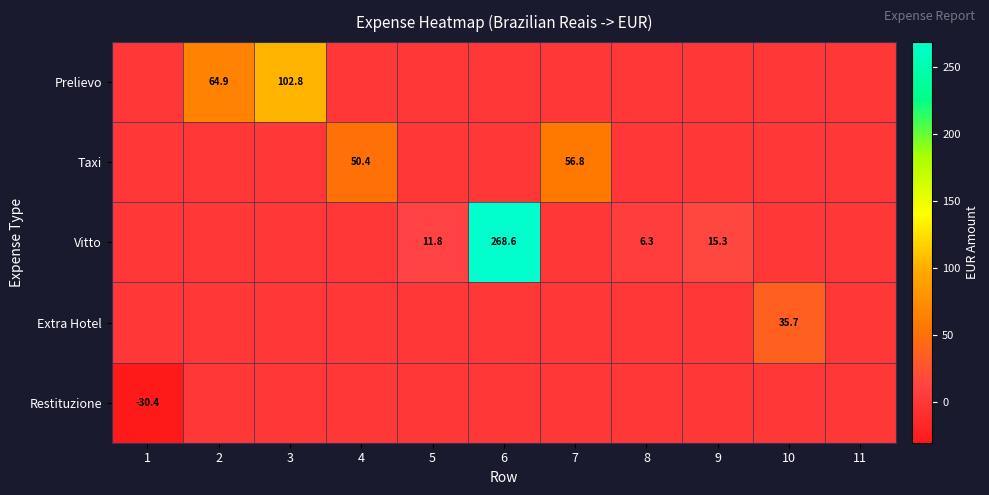

The value of Taxi at 4 is 50.4. True or false?

True